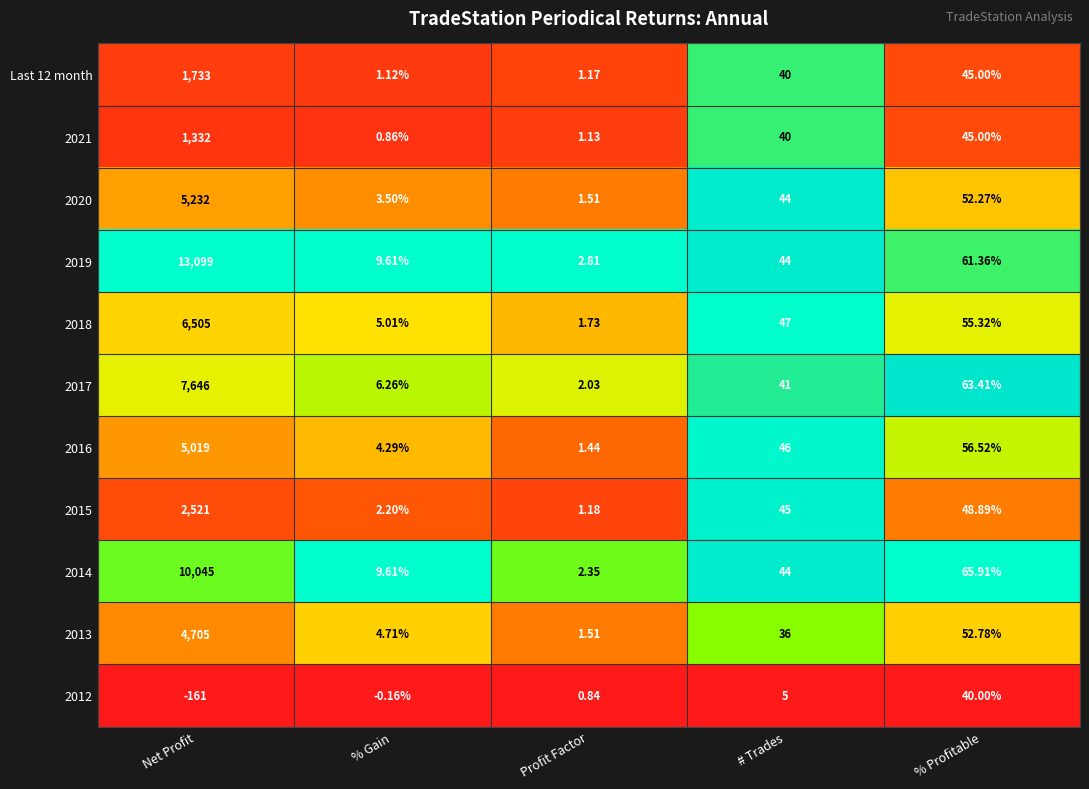

At which category is the sum across all series the highest?

Net Profit